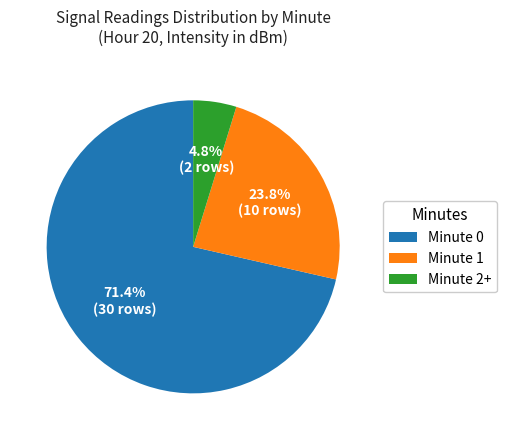

Do Minute 2+ and Minute 1 together represent more than half of the pie?

No